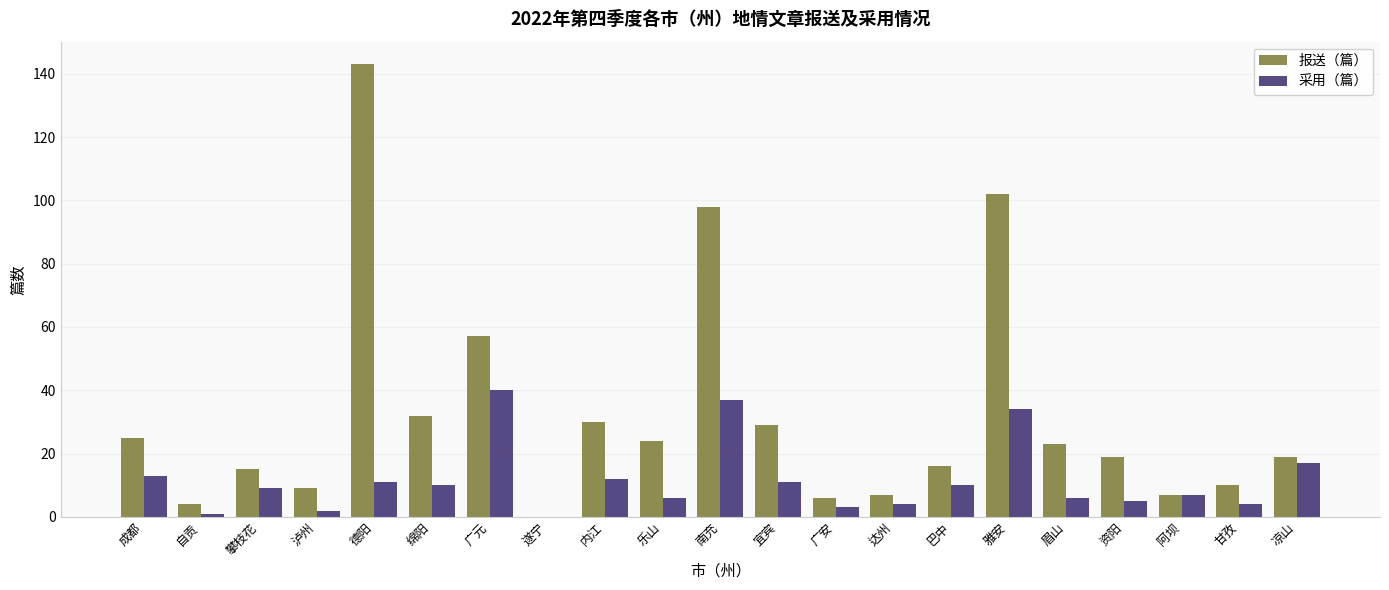

Between 南充 and 甘孜, which series saw the biggest shift?

报送（篇）